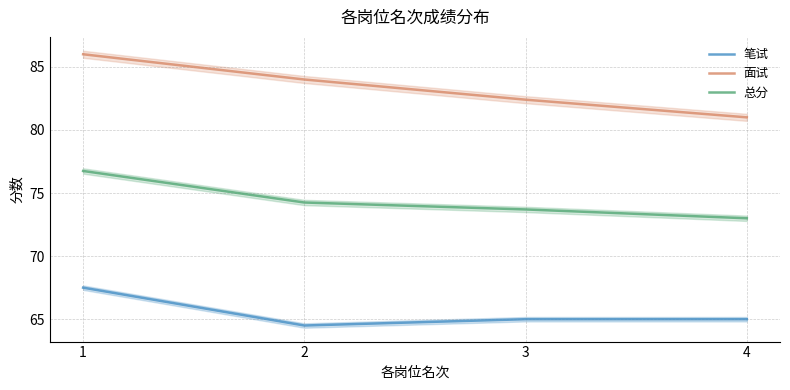

Is this an area chart (filled region under the line)?

No